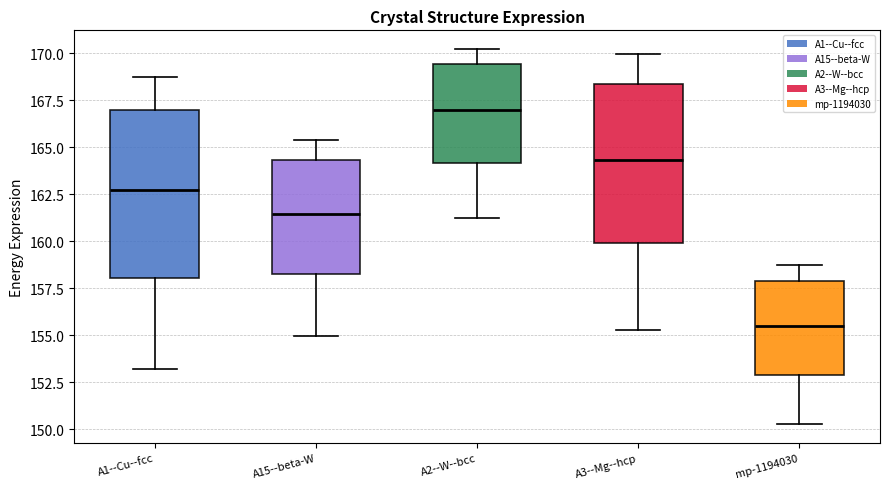

Reading left to right, read every box against the y-axis: the position of its median line, the range the box covers, and the ends of its whiskers. The values are not printed on the chart, so give them approximately, as read against the axis.

A1--Cu--fcc: median 162.5, box 158.0 to 167.0, whiskers 153.0 to 169.0
A15--beta-W: median 161.5, box 158.5 to 164.5, whiskers 155.0 to 165.5
A2--W--bcc: median 167.0, box 164.0 to 169.5, whiskers 161.5 to 170.0
A3--Mg--hcp: median 164.5, box 160.0 to 168.5, whiskers 155.5 to 170.0
mp-1194030: median 155.5, box 153.0 to 158.0, whiskers 150.5 to 159.0